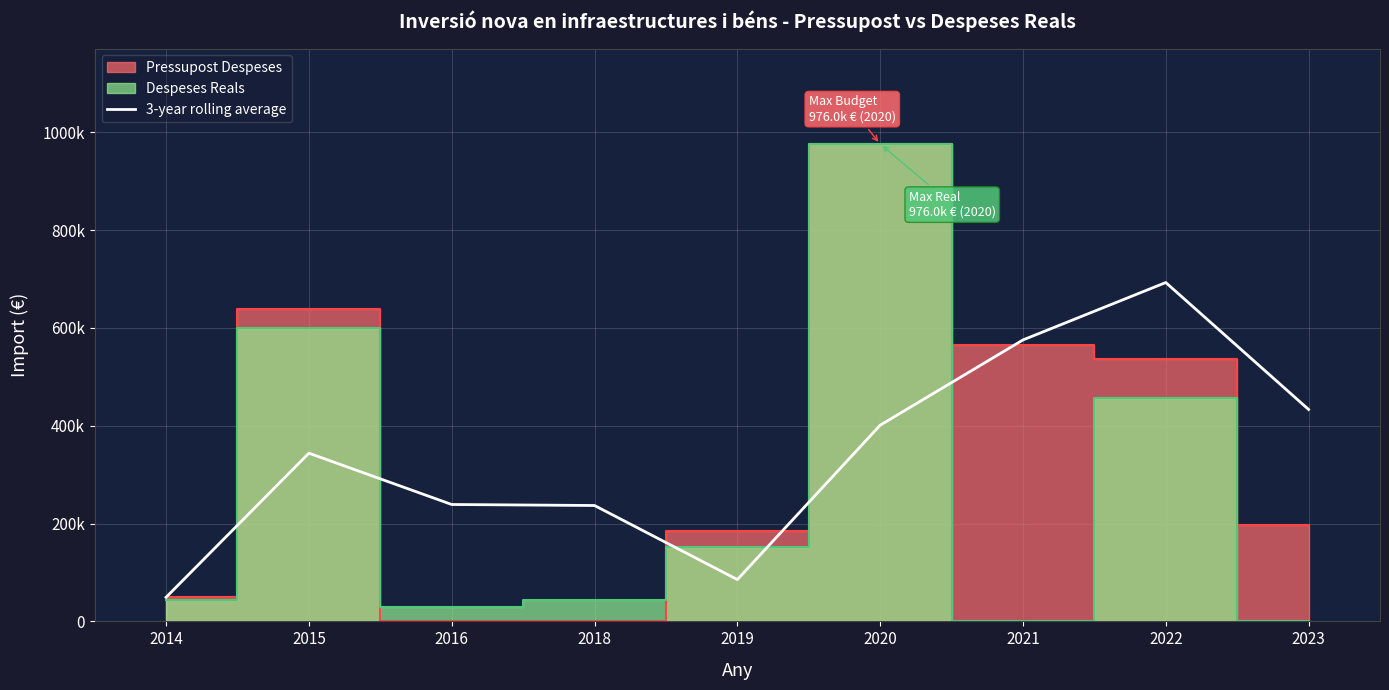

What is the change in value from 2015 to 2020?

+57178.8